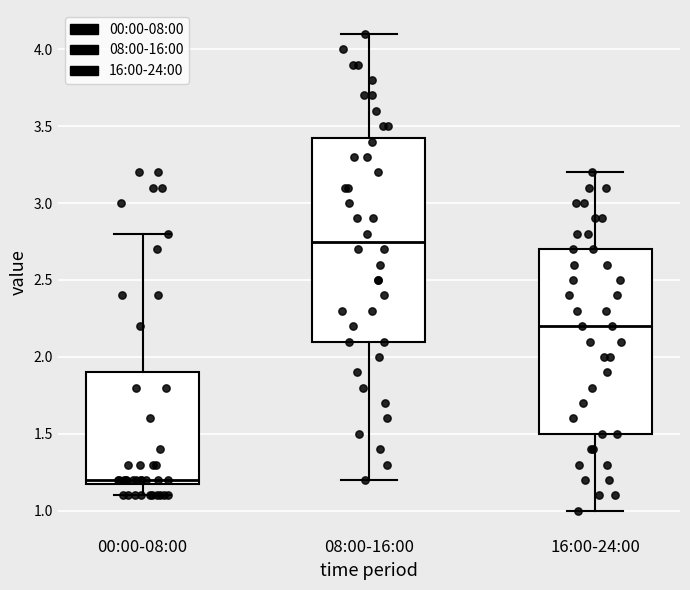

Which box has the highest median line?

08:00-16:00